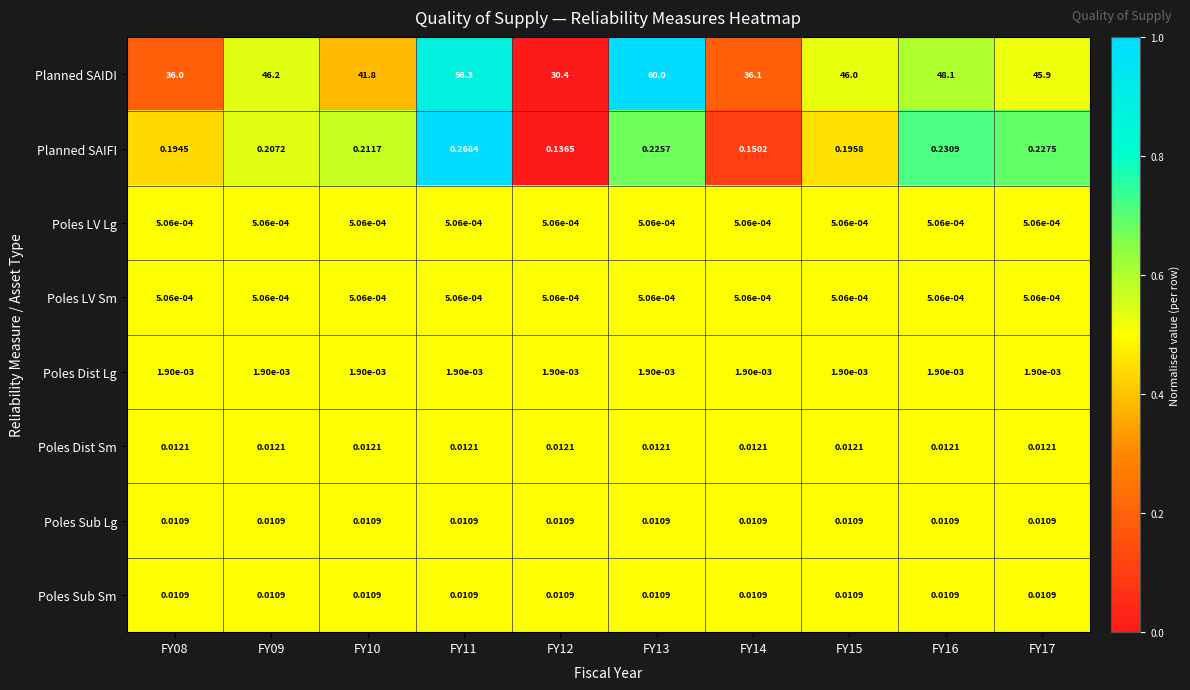

Is the value of Poles Sub Lg at FY12 greater than the value of Poles LV Lg at FY15?

Yes